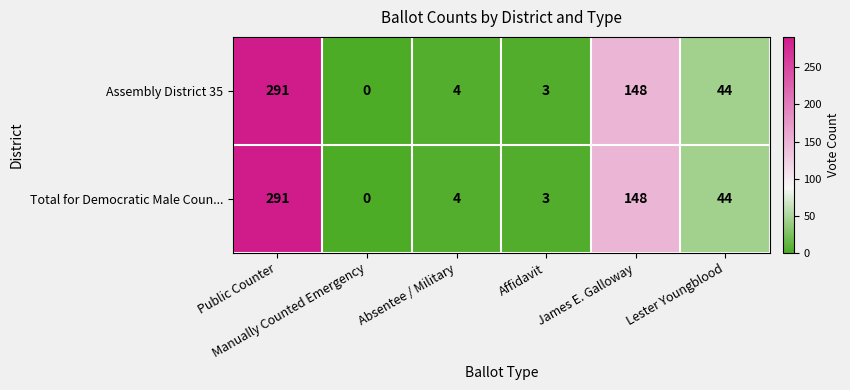

How many values in the Total for Democratic Male Coun... series are below 44?

3